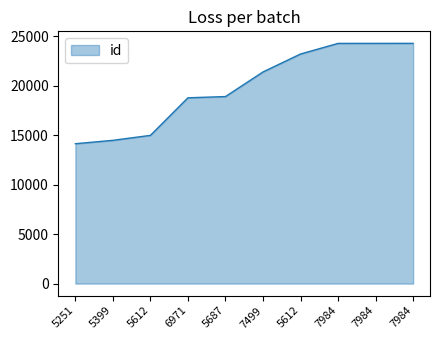

At which category does the chart reach its peak across all series?

7984